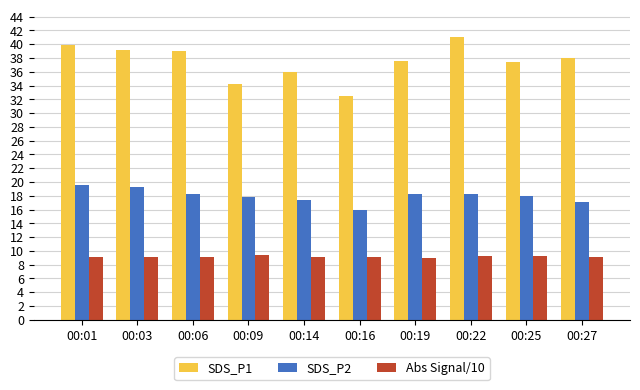

Is it true that Abs Signal/10 equals 9.1 at 00:03?

True